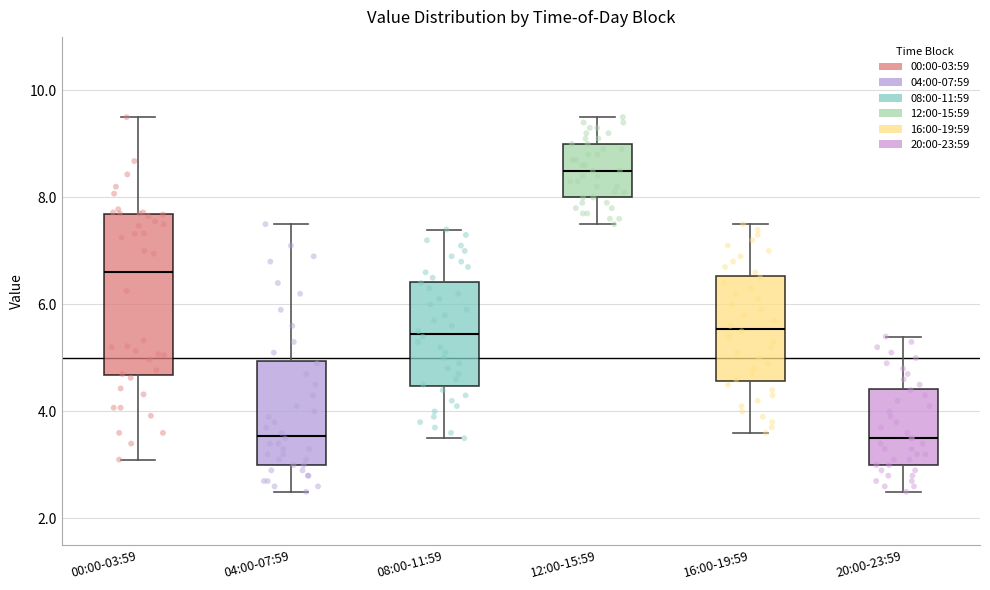

Reading left to right, transcribe this box plot: for each box, give where its median line is, the range the box spans, and where its two whiskers end, as read against the y-axis. The values are not printed on the chart, so give them approximately, as read against the axis.

00:00-03:59: median 6.6, box 4.6 to 7.6, whiskers 3.2 to 9.6
04:00-07:59: median 3.6, box 3.0 to 5.0, whiskers 2.6 to 7.6
08:00-11:59: median 5.4, box 4.4 to 6.4, whiskers 3.6 to 7.4
12:00-15:59: median 8.6, box 8.0 to 9.0, whiskers 7.6 to 9.6
16:00-19:59: median 5.6, box 4.6 to 6.6, whiskers 3.6 to 7.6
20:00-23:59: median 3.6, box 3.0 to 4.4, whiskers 2.6 to 5.4